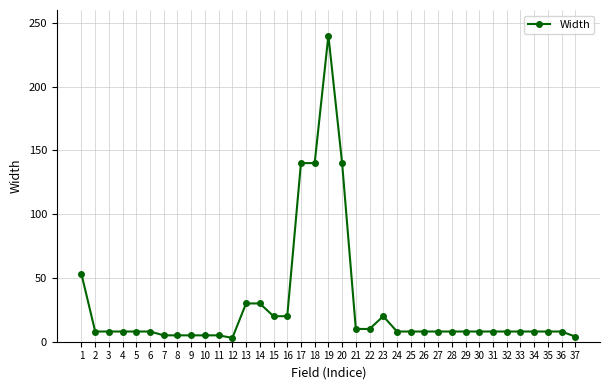

The value at 32 is 8. True or false?

True